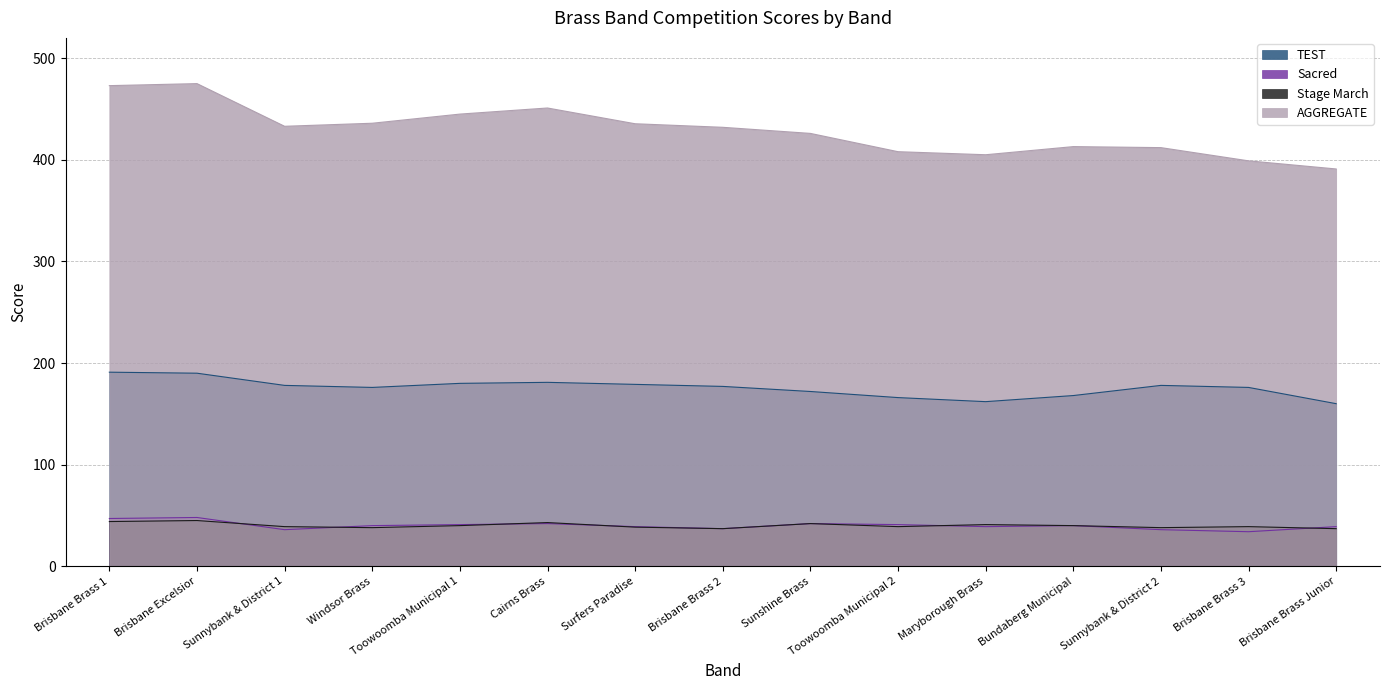

Reading right to left, transcribe all the data shown in this chart.

TEST: 160.0	176.0	178.0	168.0	162.0	166.0	172.0	177.0	179.0	181.0	180.0	176.0	178.0	190.0	191.0
Sacred: 39.0	34.0	36.0	40.0	39.0	41.0	42.0	37.0	39.0	42.0	41.0	40.0	36.0	48.0	47.0
Stage March: 37.0	39.0	38.0	40.0	41.0	39.0	42.0	37.0	38.5	43.0	40.0	38.0	39.0	45.0	44.0
AGGREGATE: 391.0	399.0	412.0	413.0	405.0	408.0	426.0	432.0	435.5	451.0	445.0	436.0	433.0	475.0	473.0